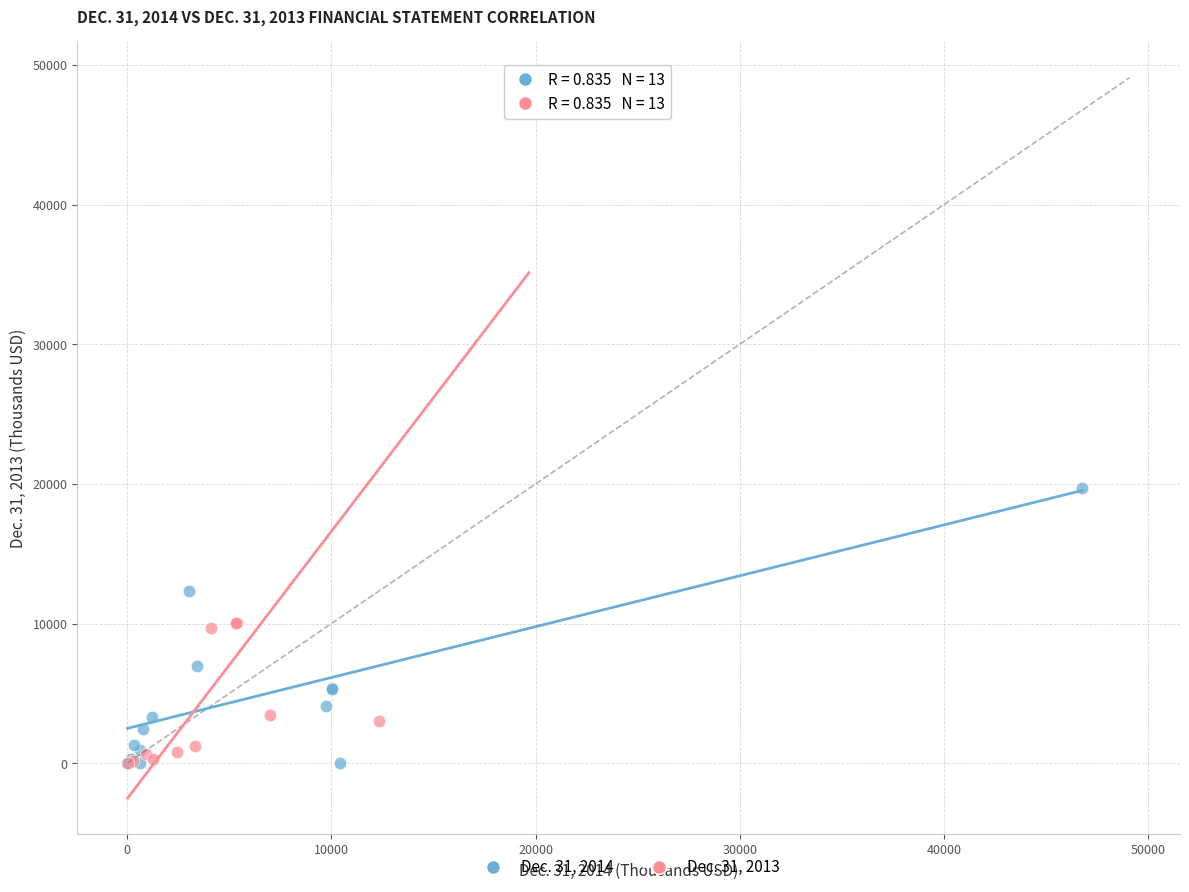

Which series has the largest Y range (max minus min)?

Dec. 31, 2013